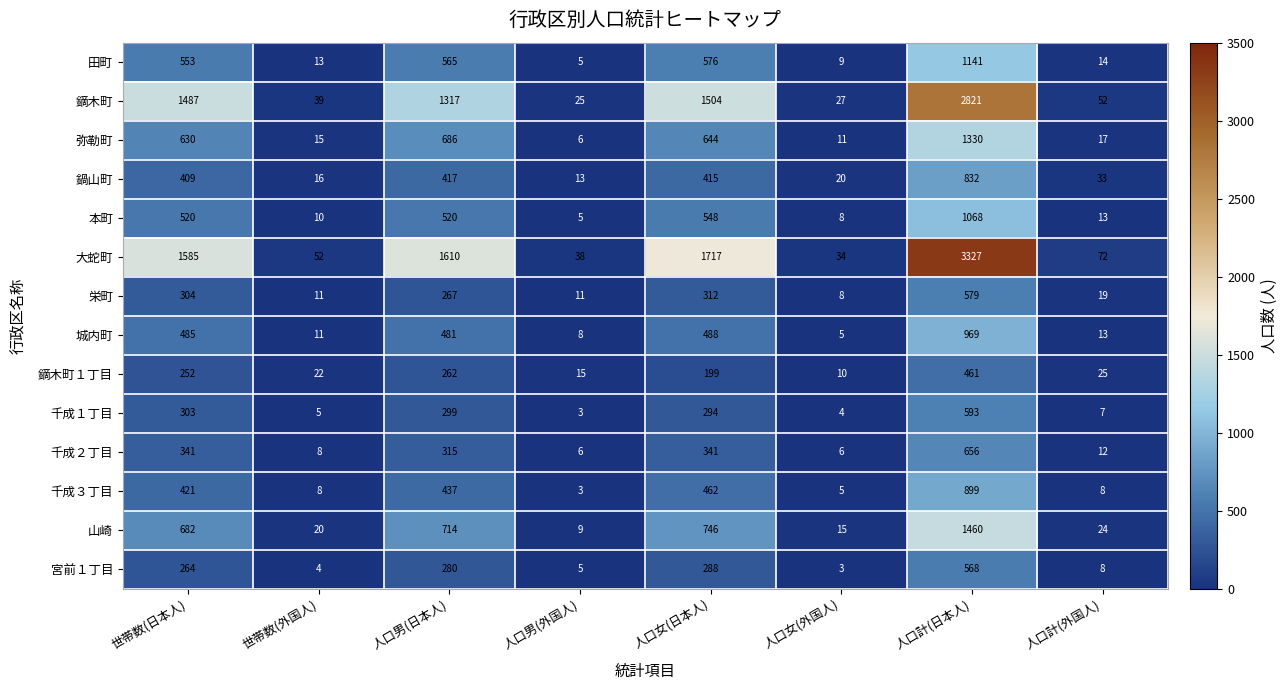

What is the difference between the 千成１丁目 values at 人口計(外国人) and 人口女(日本人)?

287